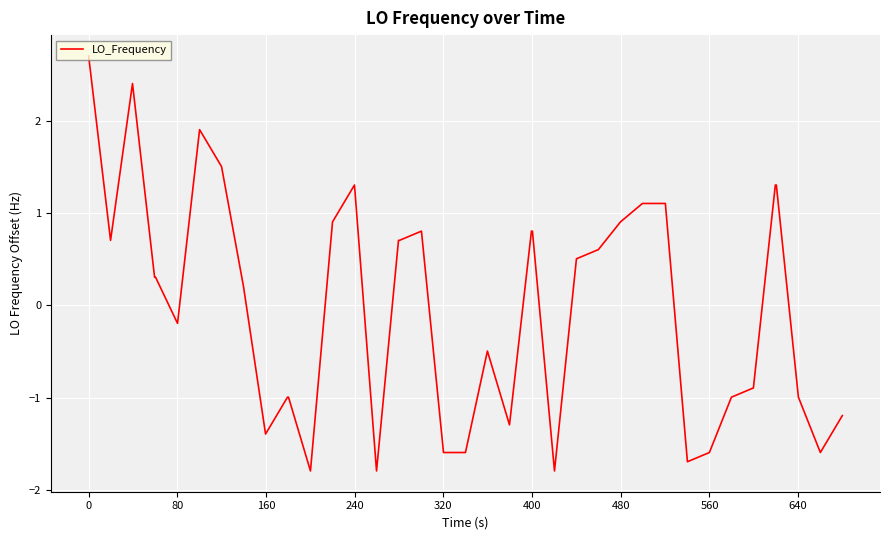

What is the smallest value displayed?

-1.8